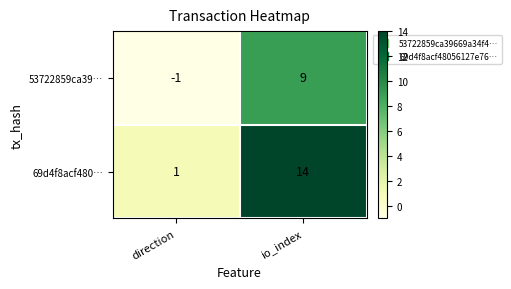

Which series has the largest range (max minus min)?

69d4f8acf480…